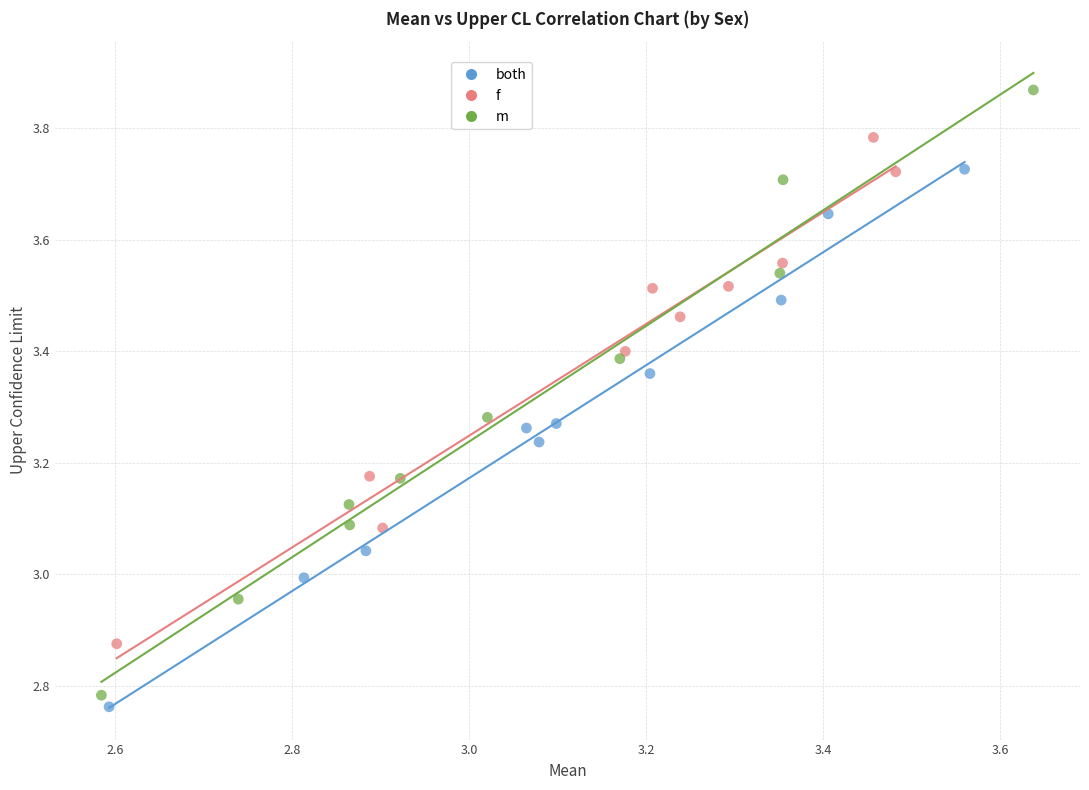

What are all the series names shown in the legend?

both, f, m